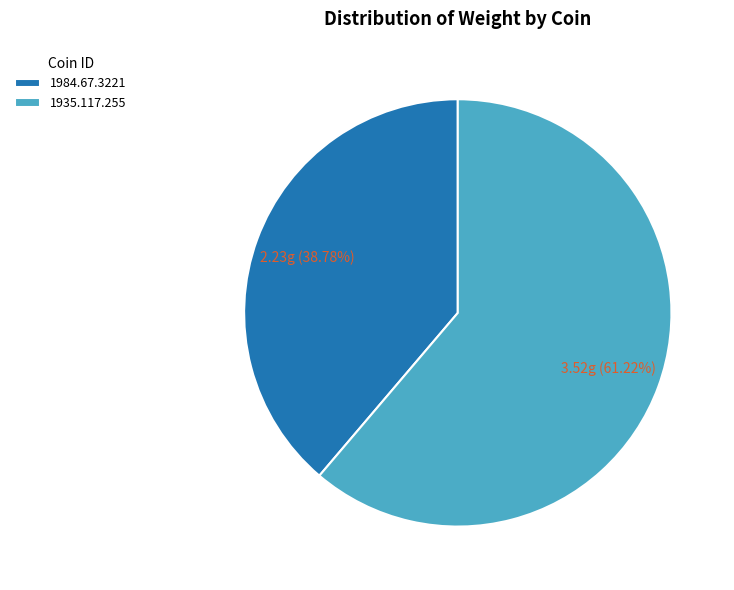

To the nearest percent, what is the difference between the 1984.67.3221 and 1935.117.255 slice percentages?

22%